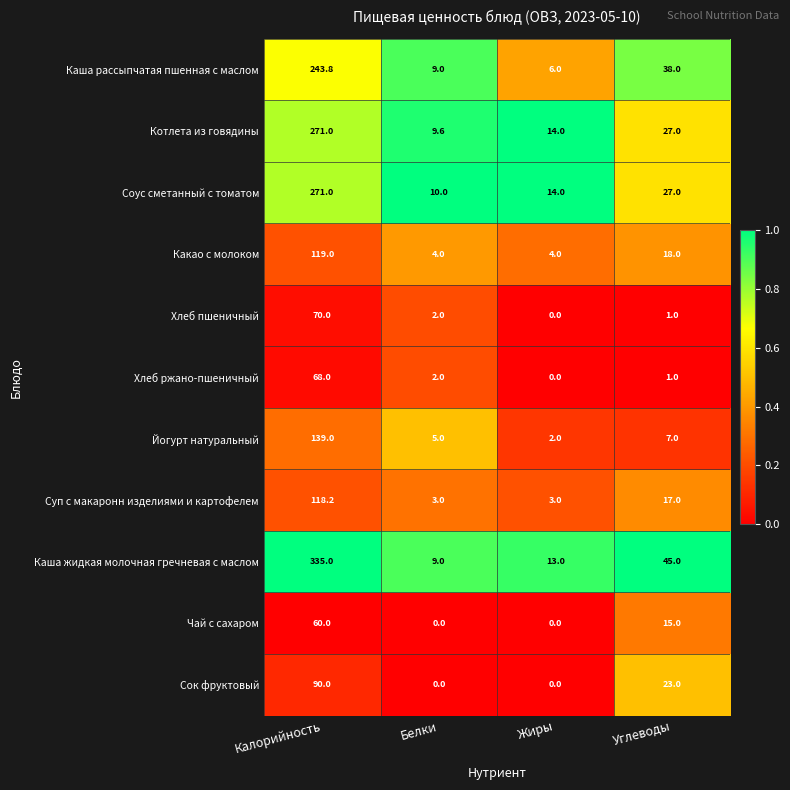

Between Калорийность and Белки, which series saw the biggest shift?

Каша жидкая молочная гречневая с маслом